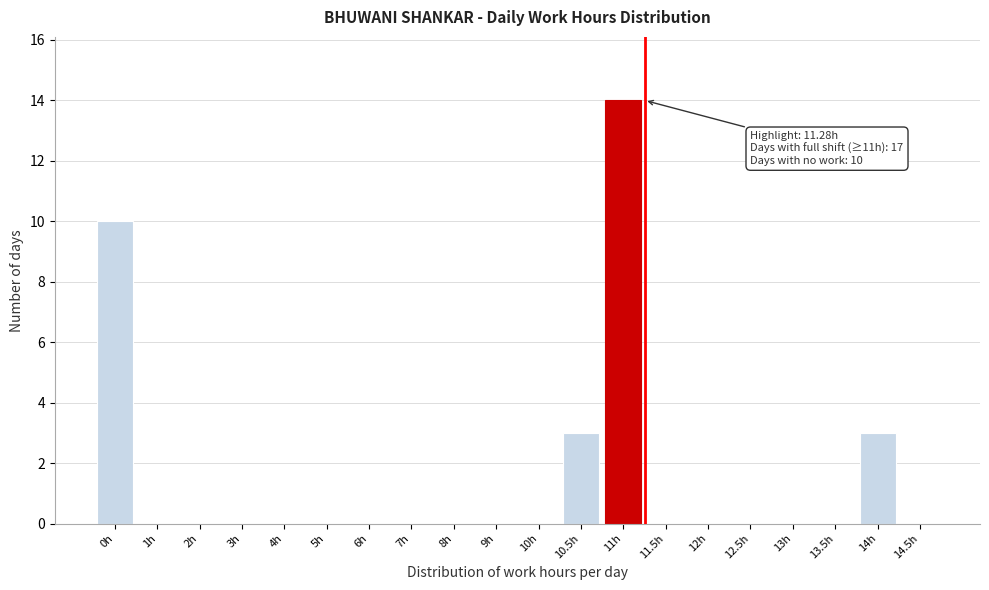

Reading left to right, list all the values displayed in this chart.

0h=10	1h=0	2h=0	3h=0	4h=0	5h=0	6h=0	7h=0	8h=0	9h=0	10h=0	10.5h=3	11h=14	11.5h=0	12h=0	12.5h=0	13h=0	13.5h=0	14h=3	14.5h=0